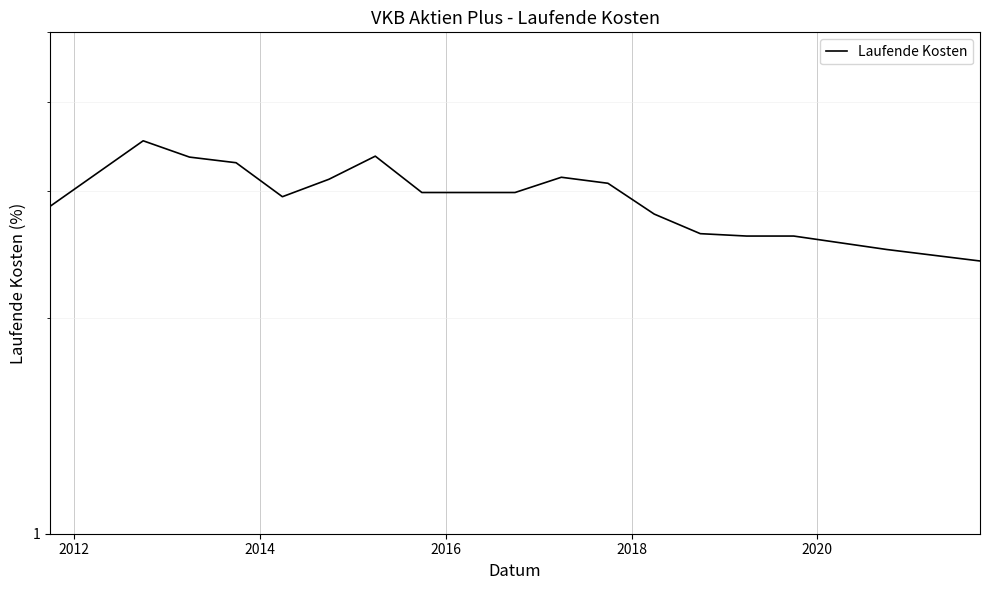

Where is the first local maximum?

2012